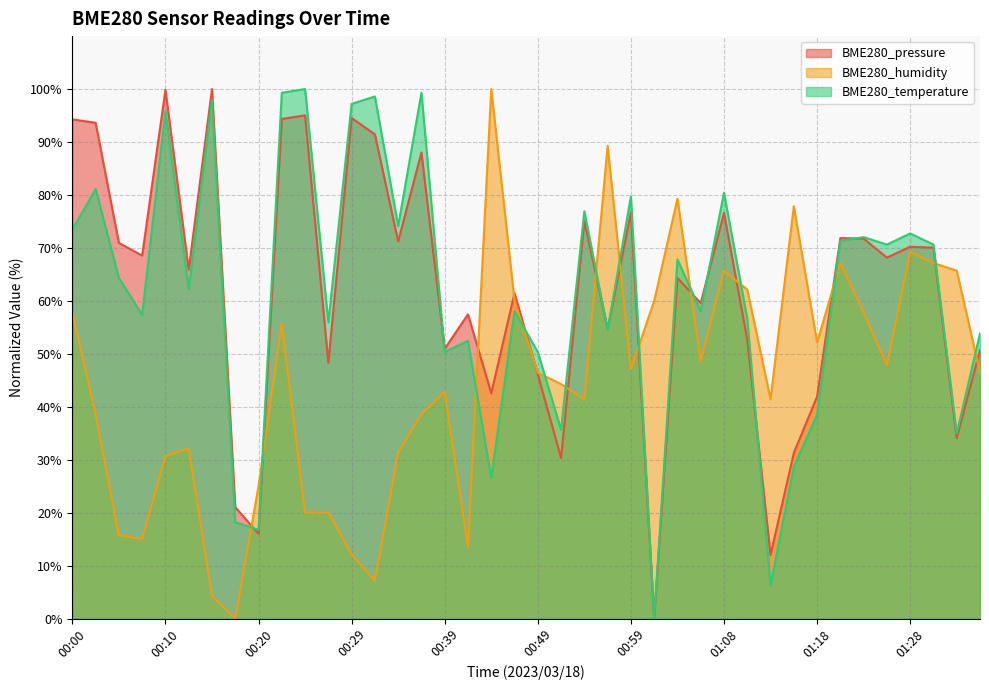

Which series ends up on top after the final intersection of BME280_humidity and BME280_temperature?

BME280_temperature